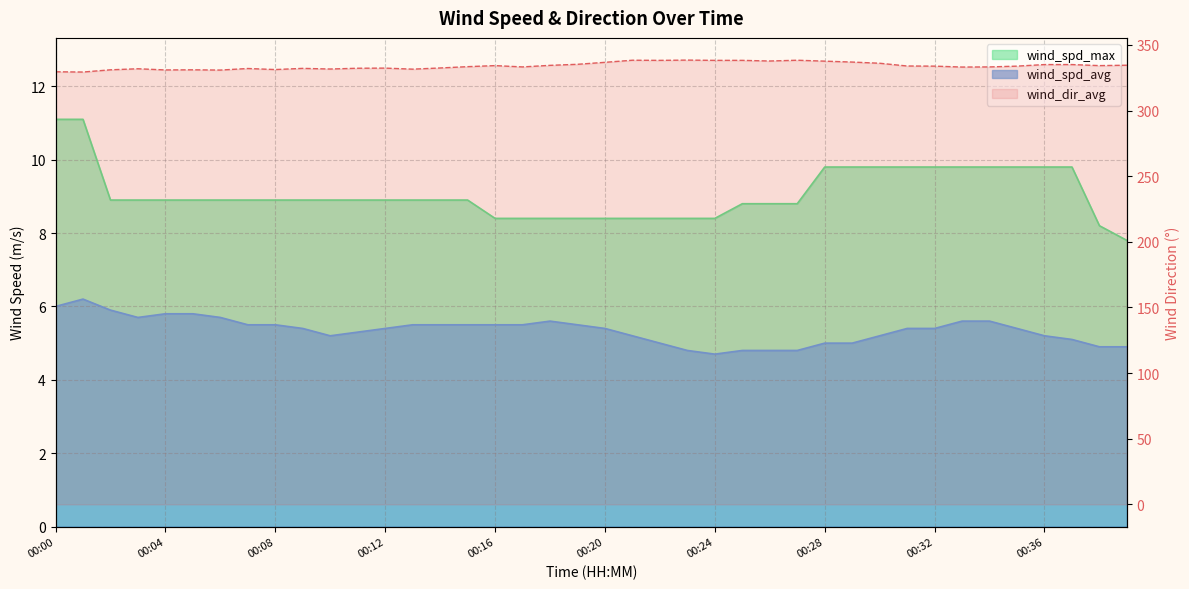

How many lines are shown in the chart?

3